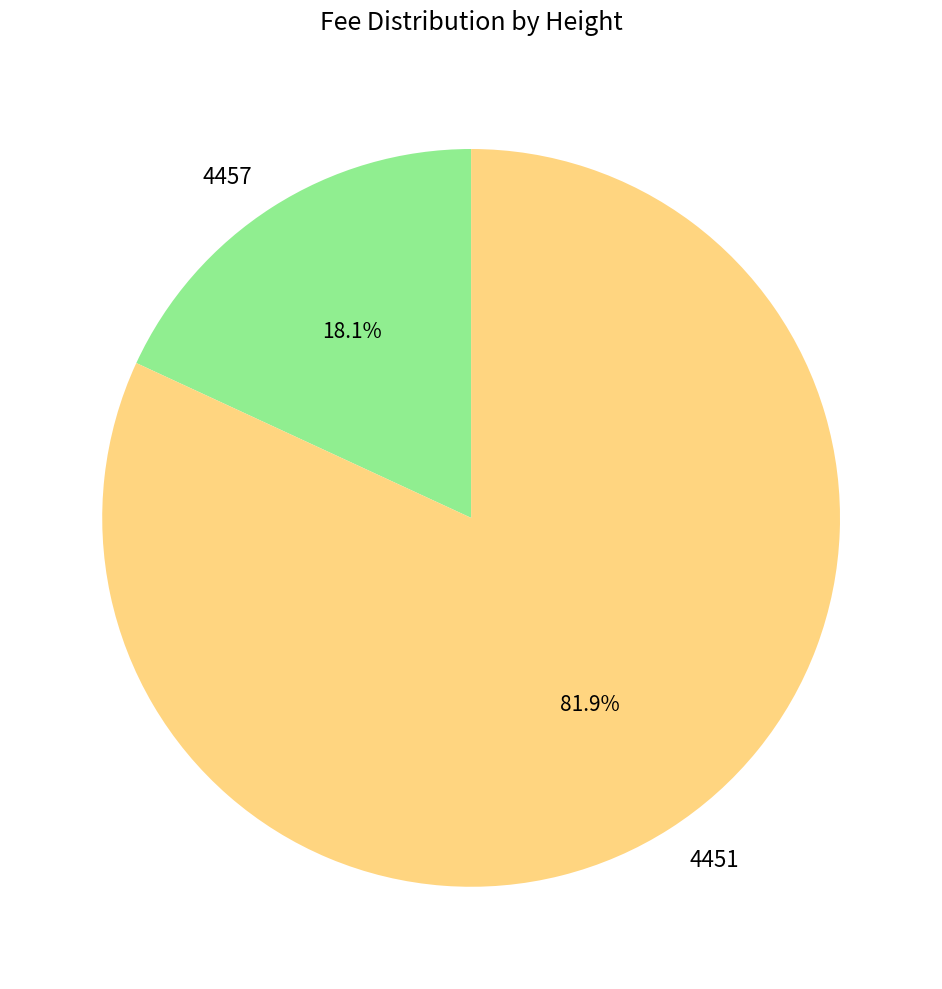

Do 4457 and 4451 together represent more than half of the pie?

Yes